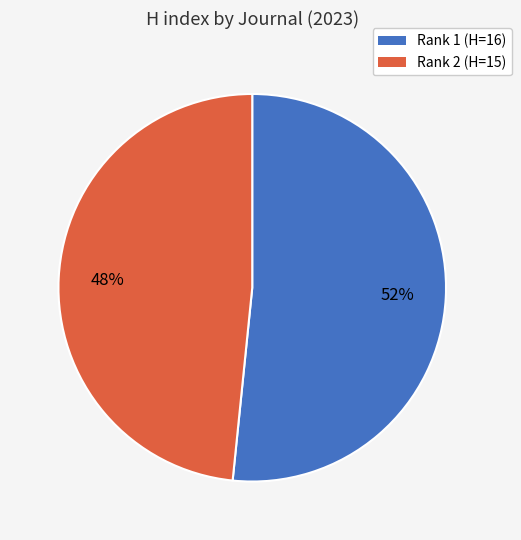

Does any single category account for the majority?

Yes